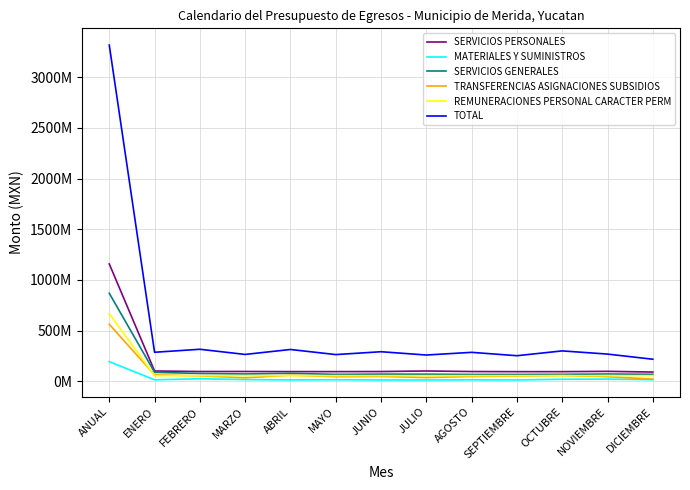

List the labels in order of REMUNERACIONES PERSONAL CARACTER PERM value, largest first.

ANUAL, FEBRERO, MARZO, ABRIL, MAYO, JUNIO, JULIO, AGOSTO, SEPTIEMBRE, OCTUBRE, NOVIEMBRE, DICIEMBRE, ENERO